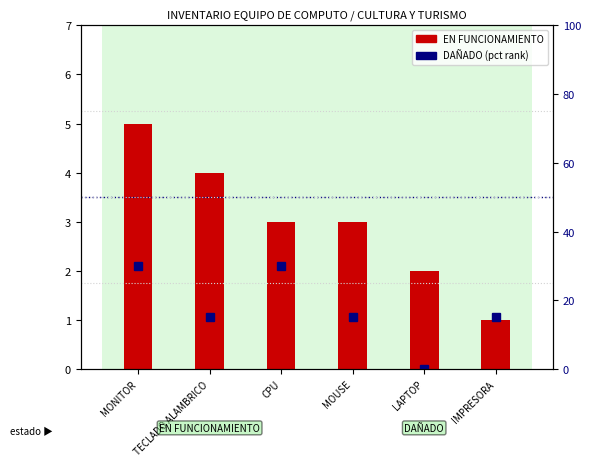

True or false: EN FUNCIONAMIENTO has a value of 3 at TECLADO ALAMBRICO.

False